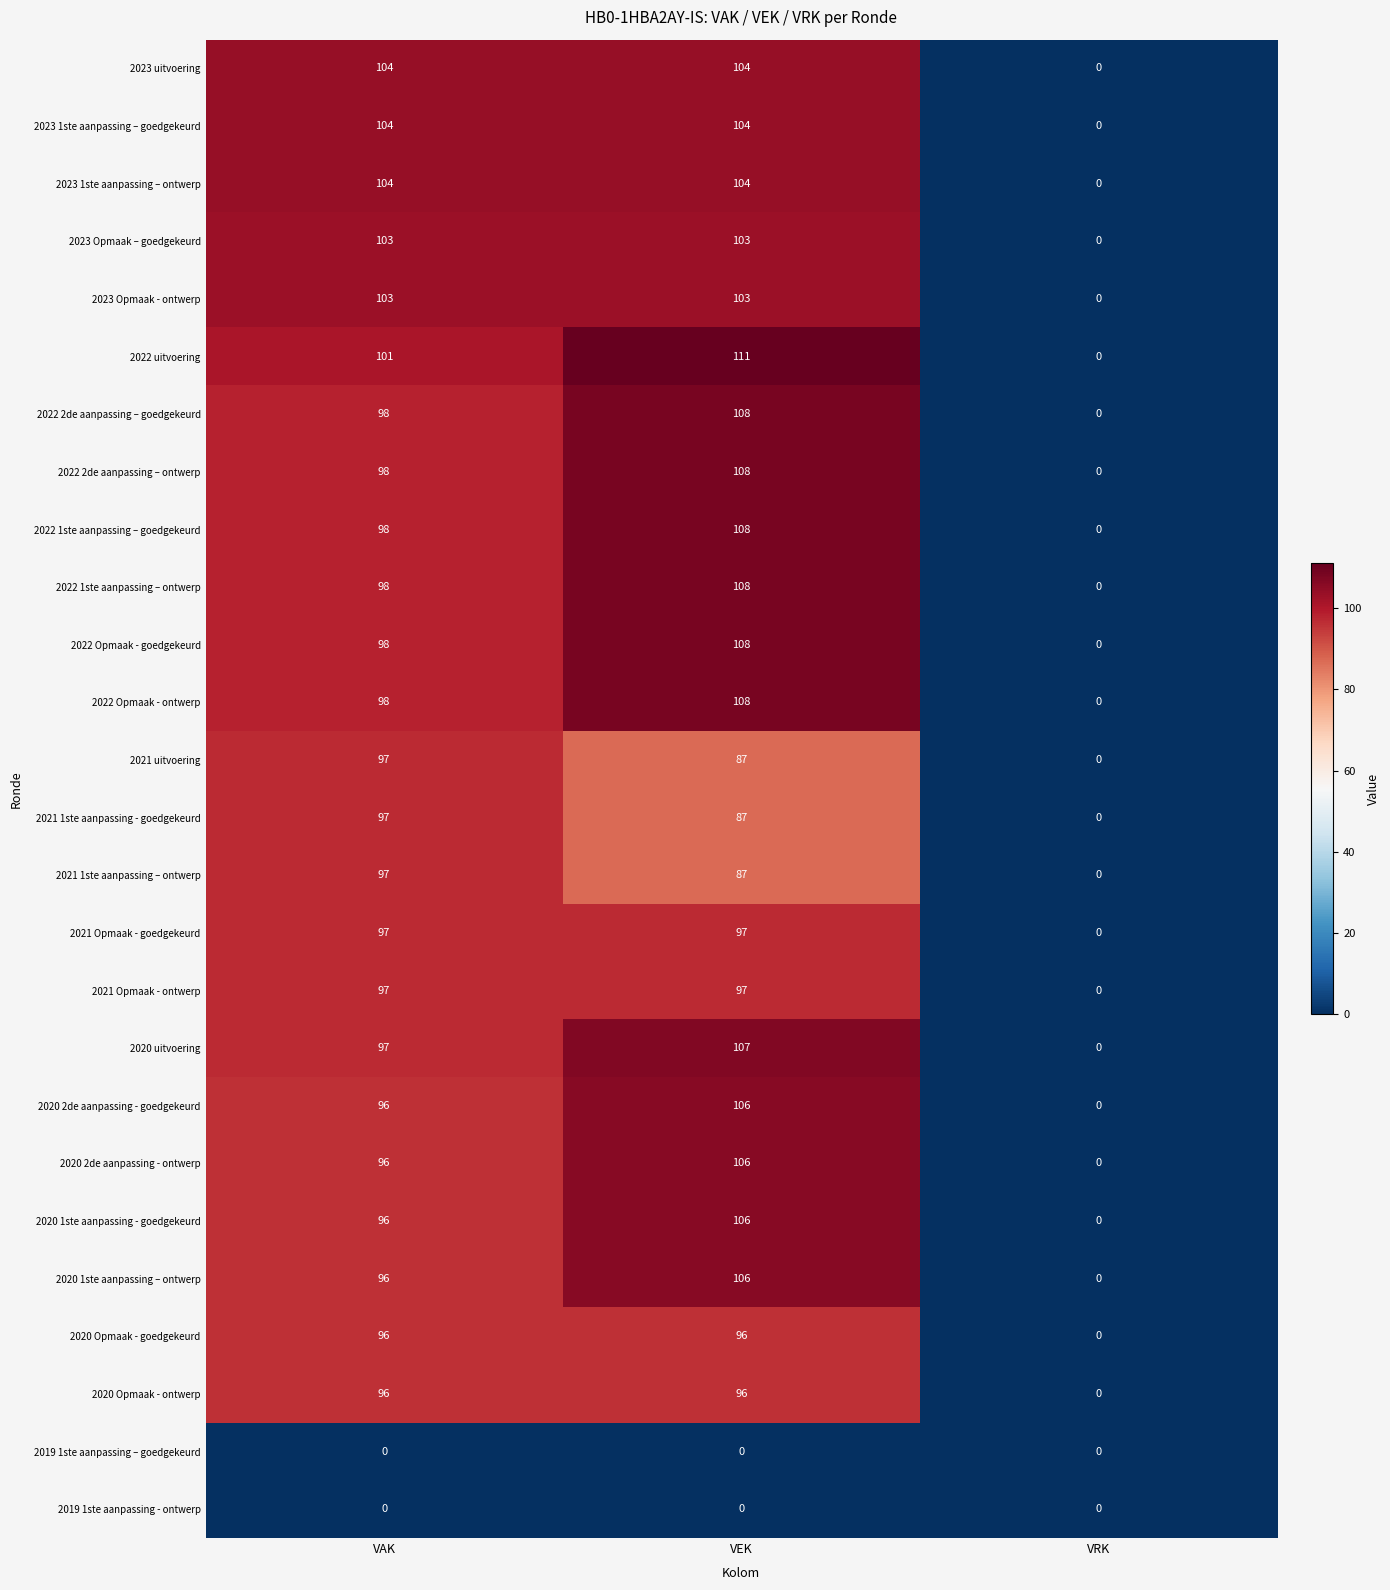

What is the total value across all series at VAK?

2365